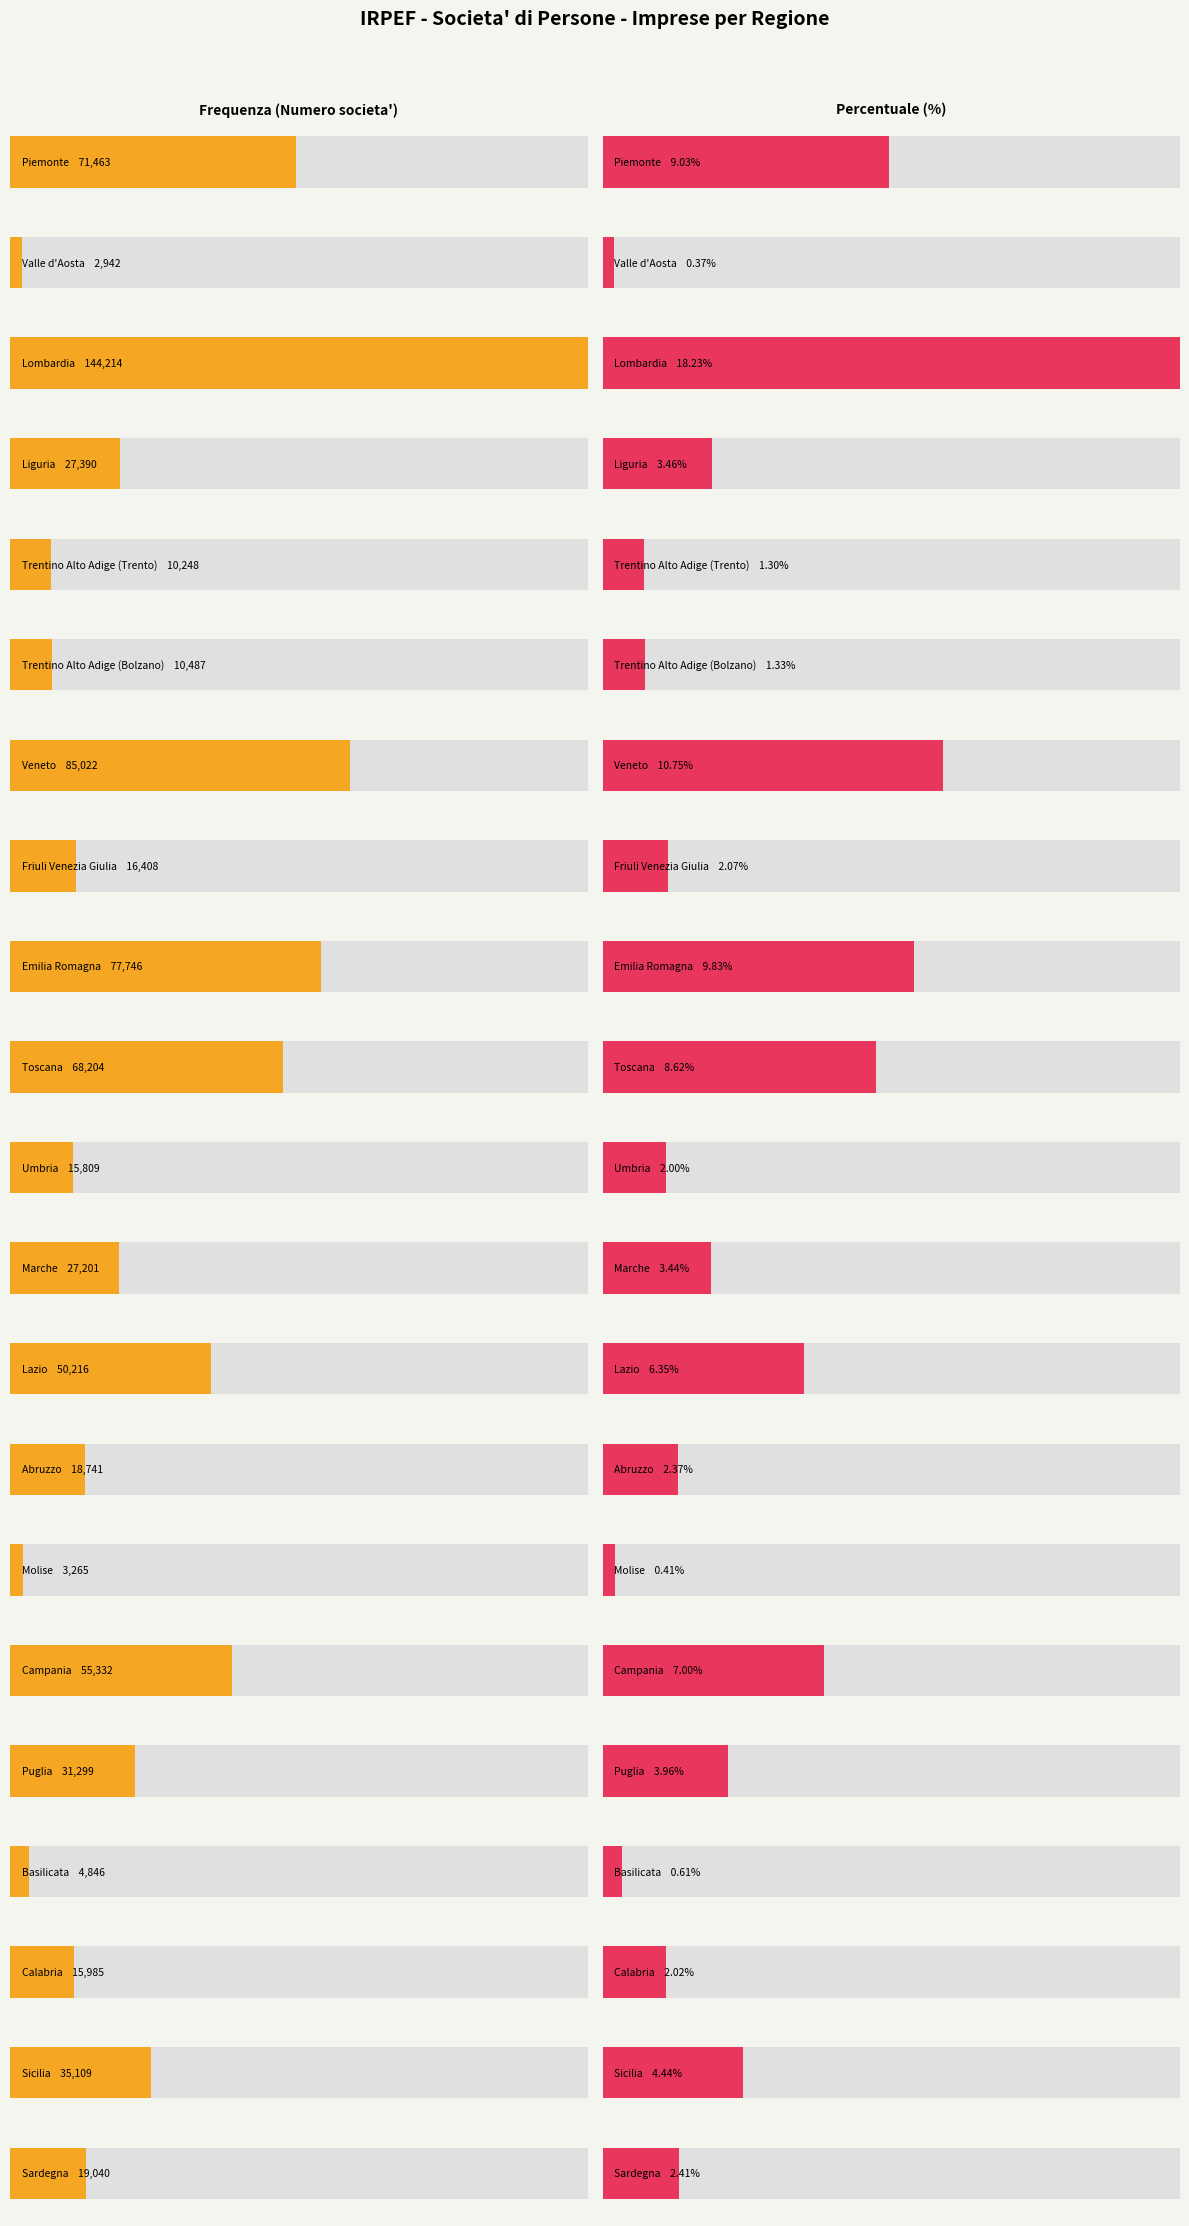

What is the value of the Frequenza bar at the 5th from the left?

10248.0